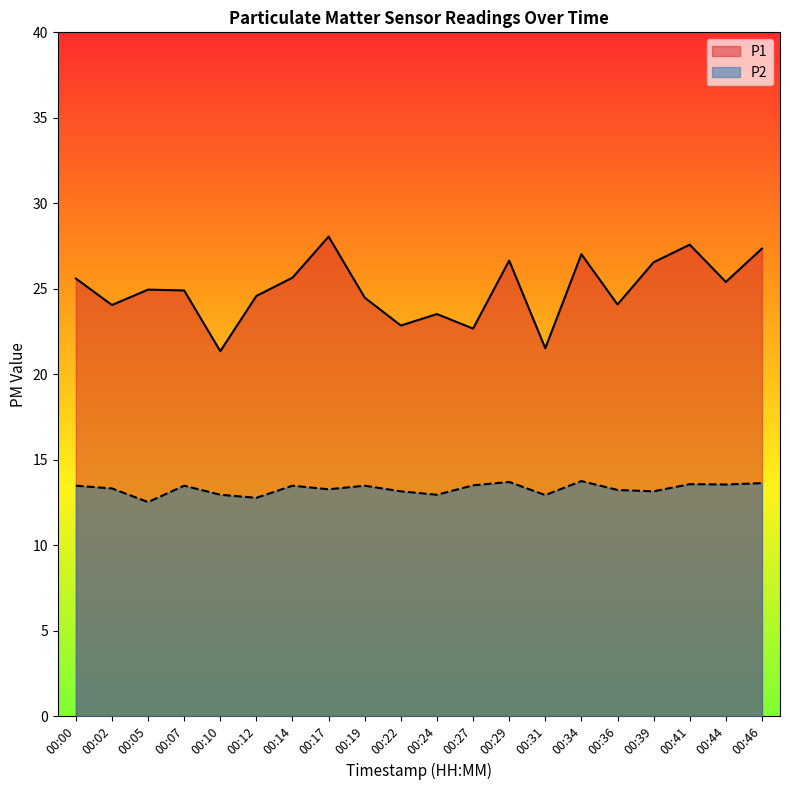

What is the value of the P1 point at the 9th from the left?

24.5